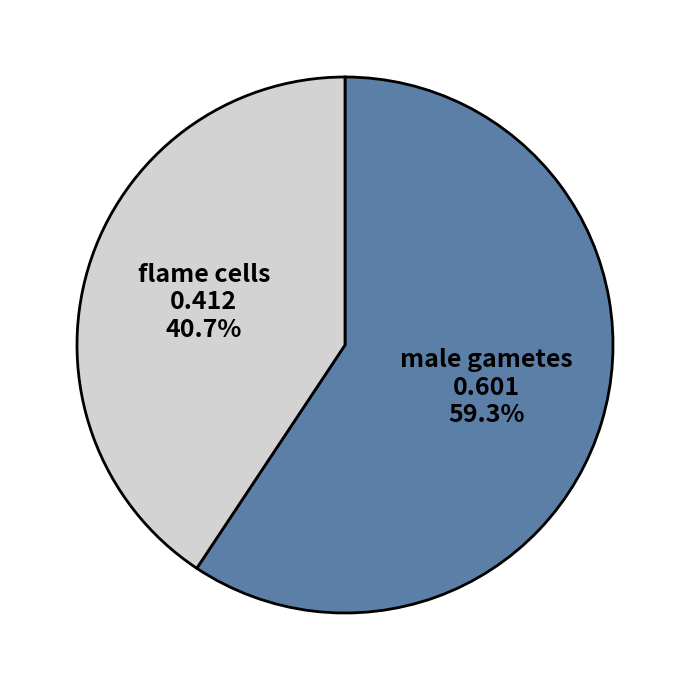

Rank the categories by value from highest to lowest.

male gametes, flame cells